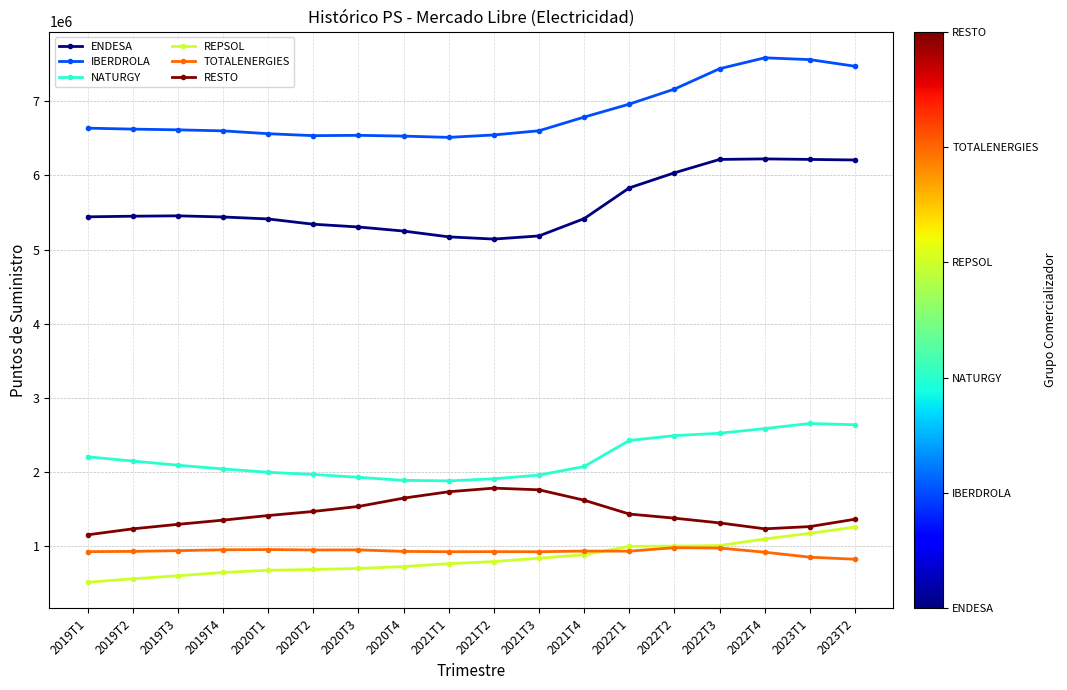

What is the average value of the NATURGY series?

2192197